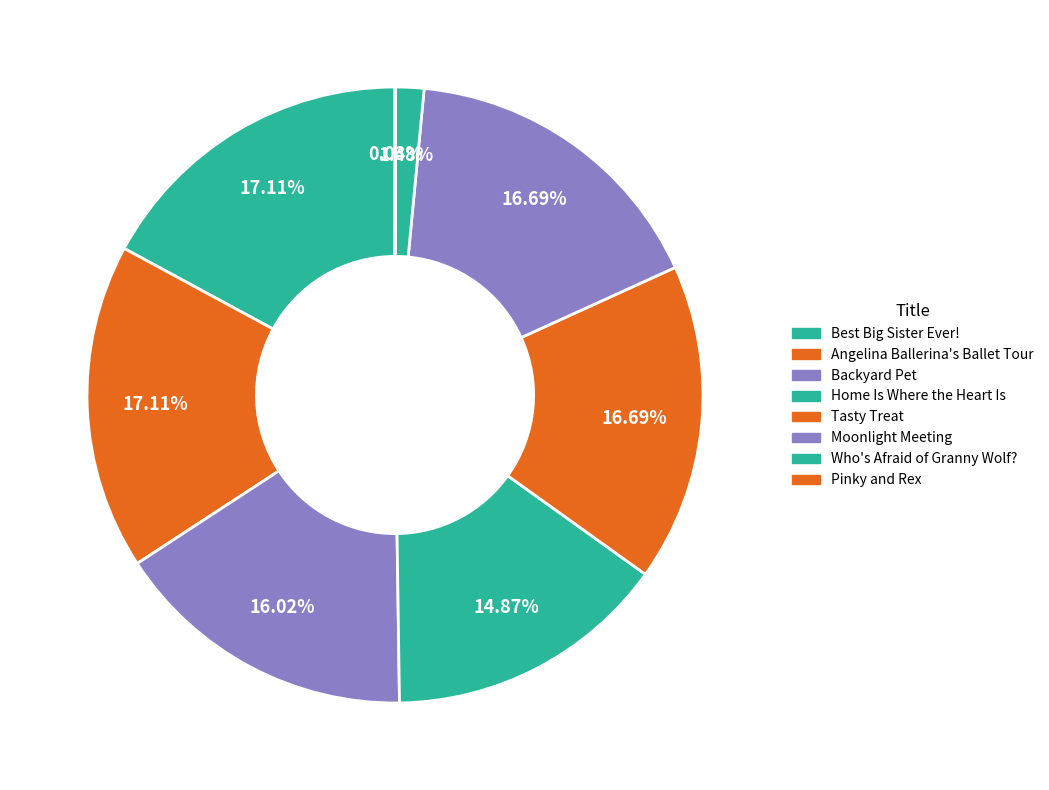

To the nearest percent, what portion does Best Big Sister Ever! represent?

17%